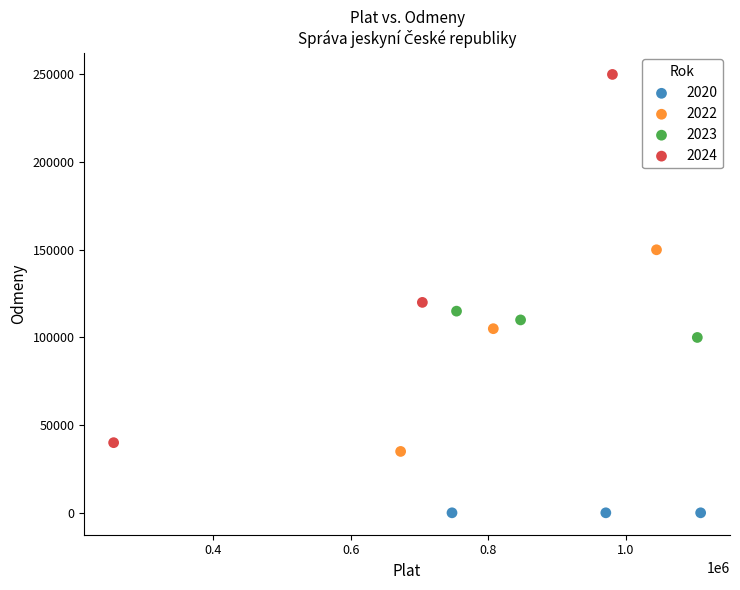

Which series contains the highest Y value?

2024